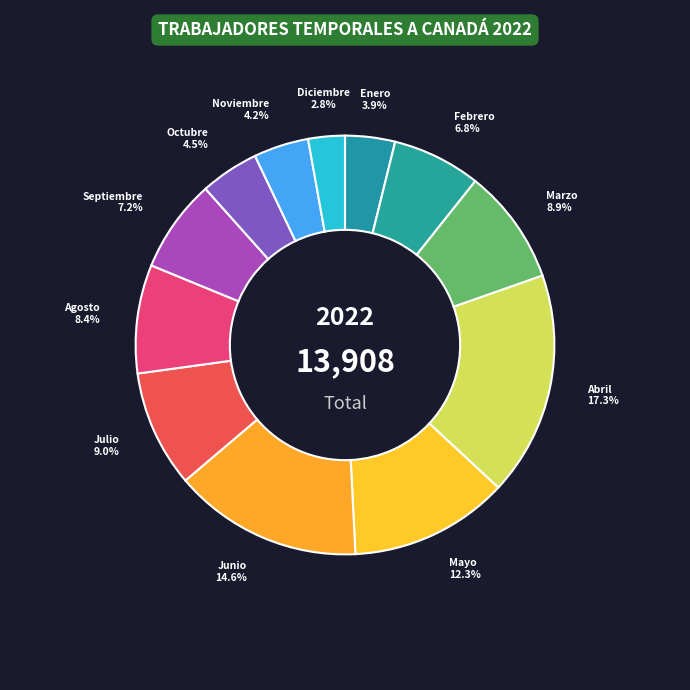

Which slice is the largest?

Abril